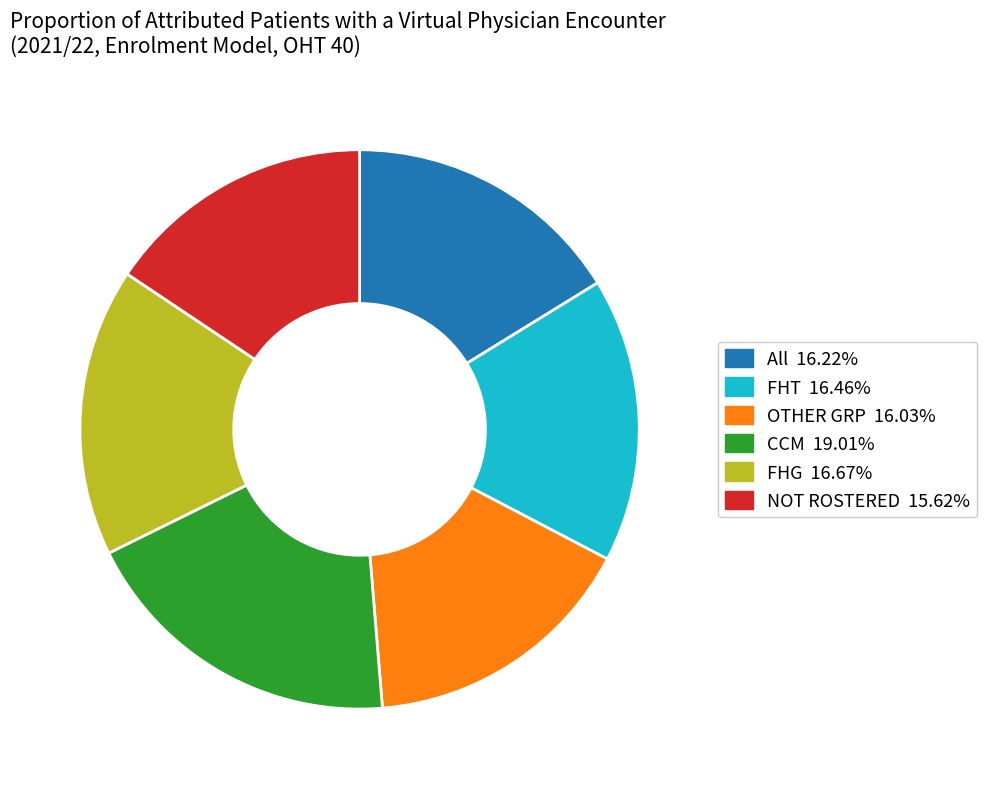

What is the largest slice in the pie chart?

CCM